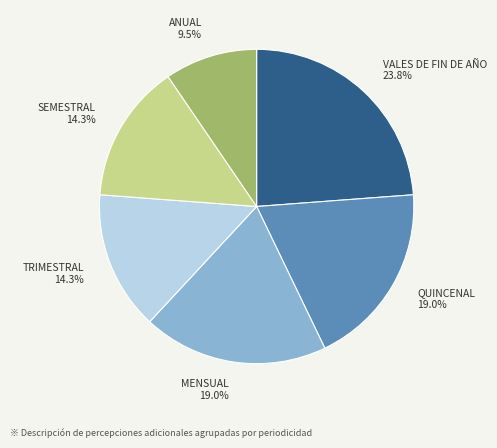

Combined, do QUINCENAL and VALES DE FIN DE AÑO account for over 50%?

No